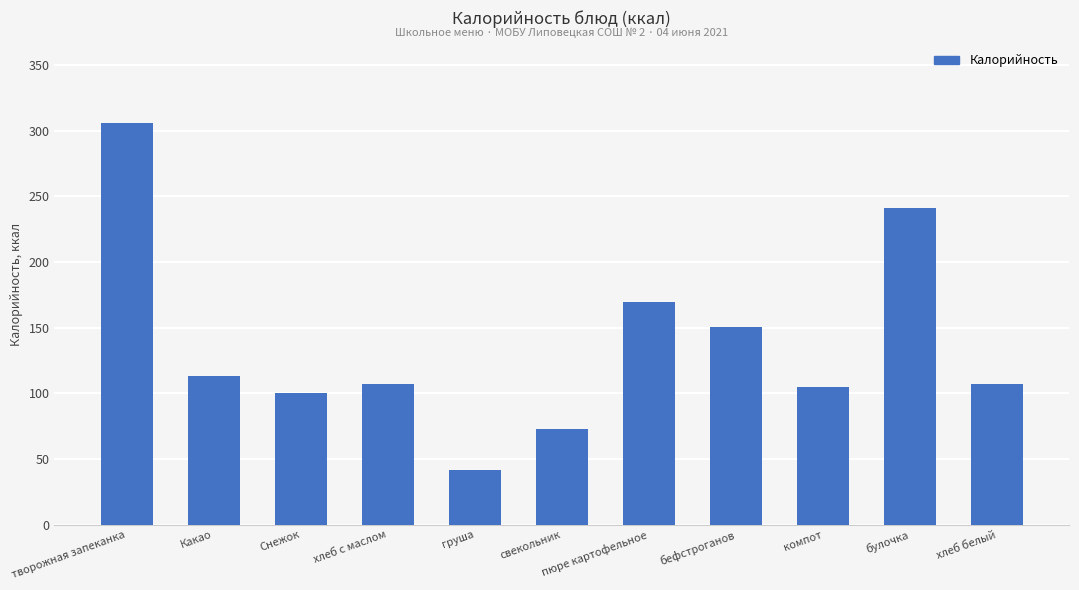

Where does the data first go above 107?

творожная запеканка